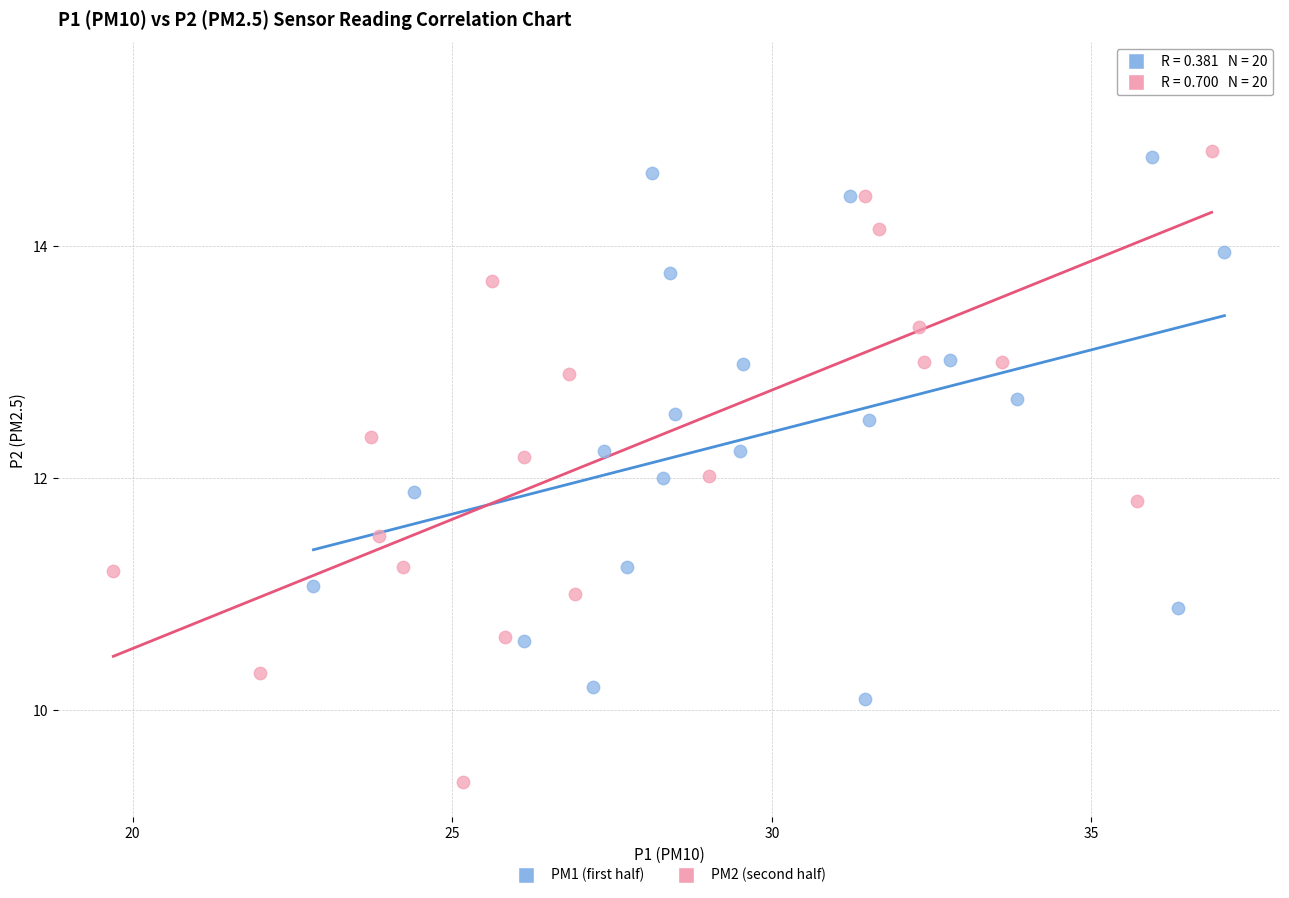

Which series reaches the maximum Y coordinate?

PM2 (second half)